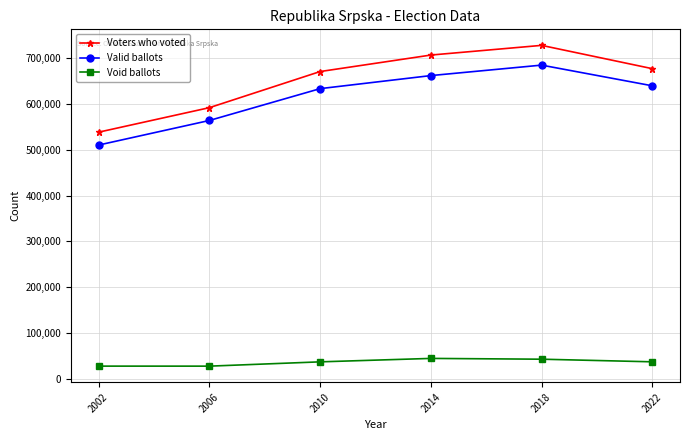

What is the maximum value for Void ballots?

44801